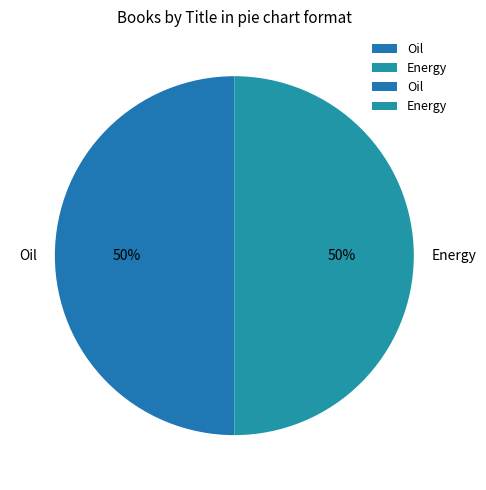

To the nearest percent, what is the average slice percentage?

50%